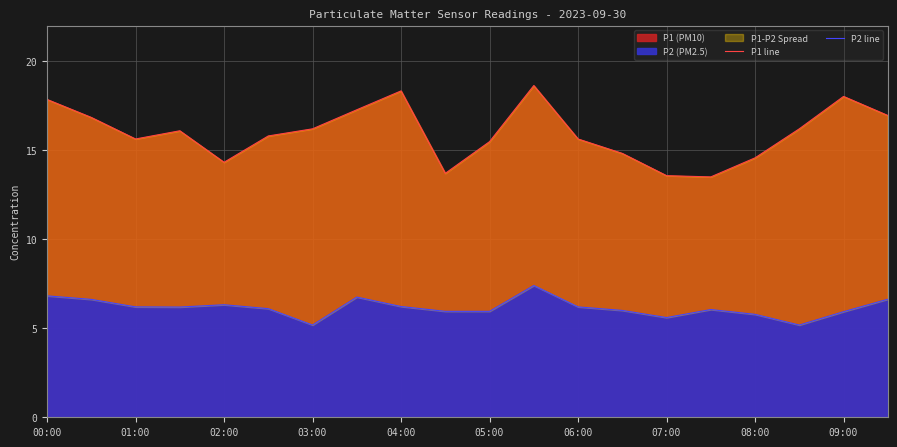

True or false: P1 line and P2 line cross at least once.

False